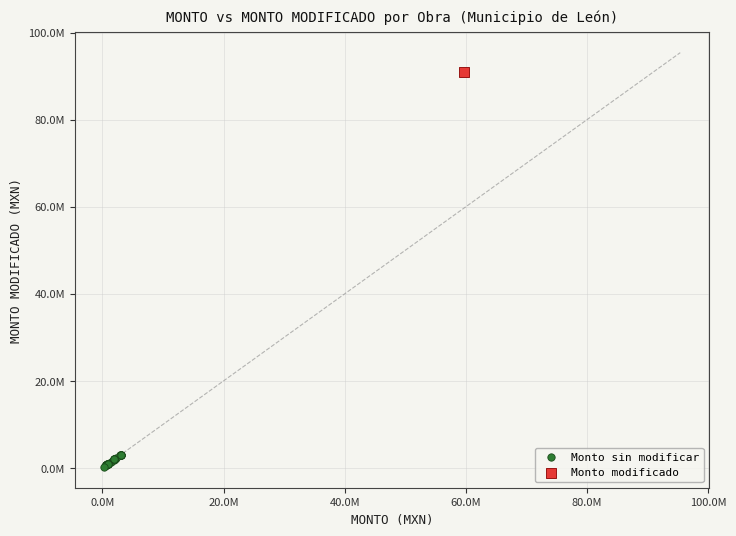

What are all the series names shown in the legend?

Monto sin modificar, Monto modificado